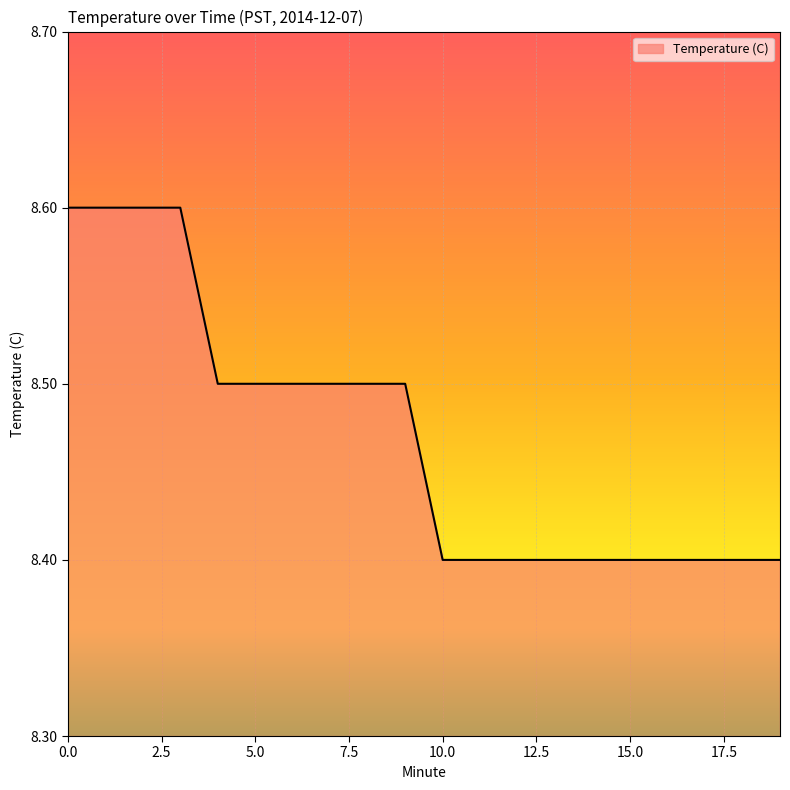

What is the smallest value displayed?

8.4